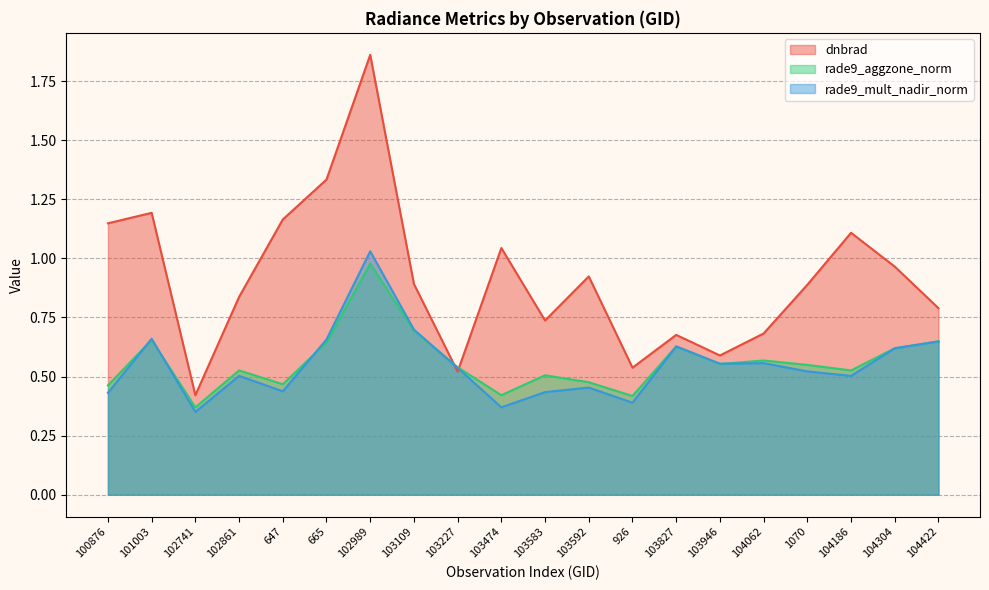

What is the label of the 7th point from the right?

103827